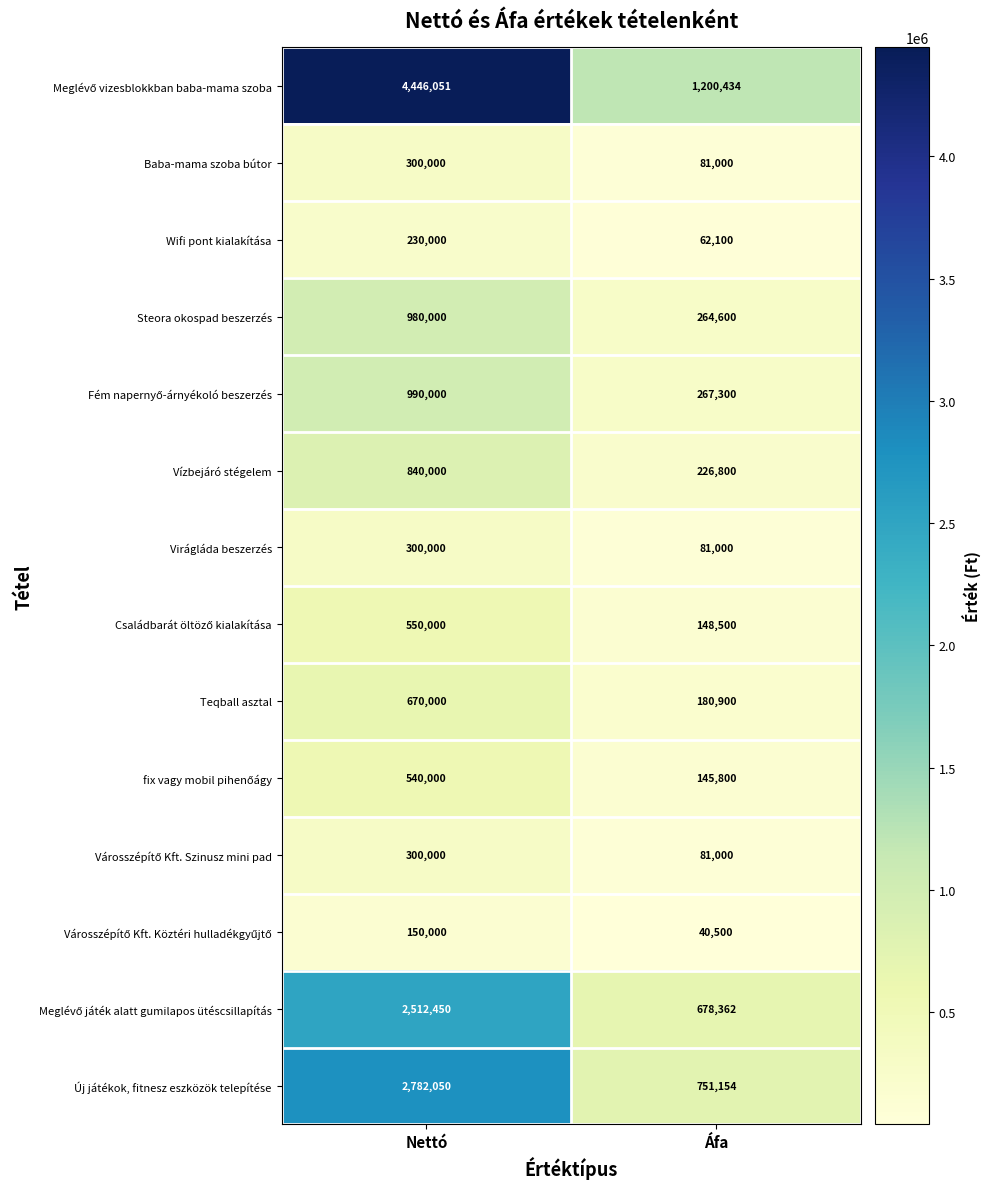

What is the maximum value shown in the chart?

4446051